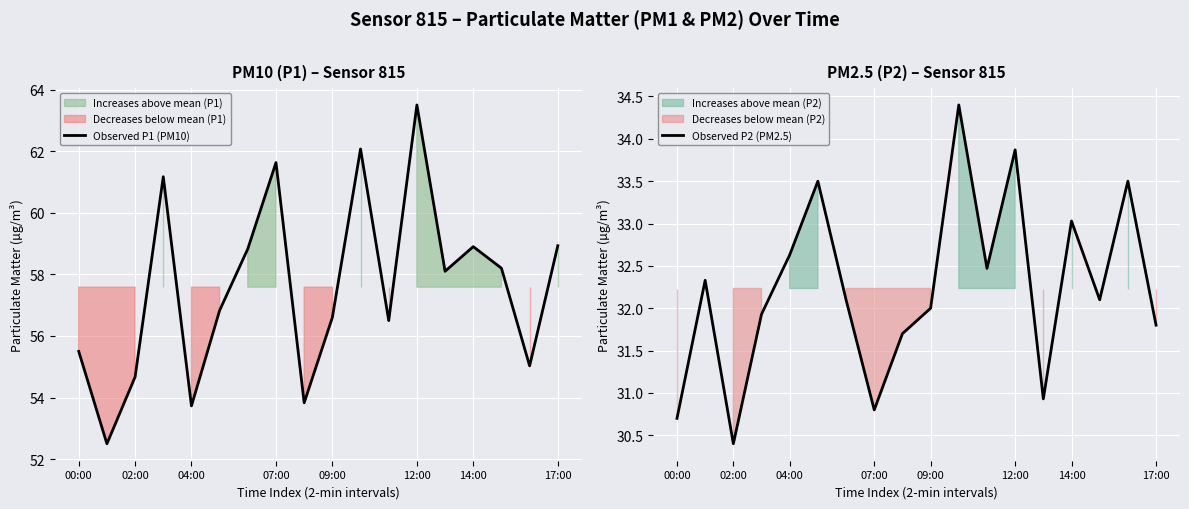

At 10, list the series in order from largest to smallest.

Observed P1 (PM10), Observed P2 (PM2.5)